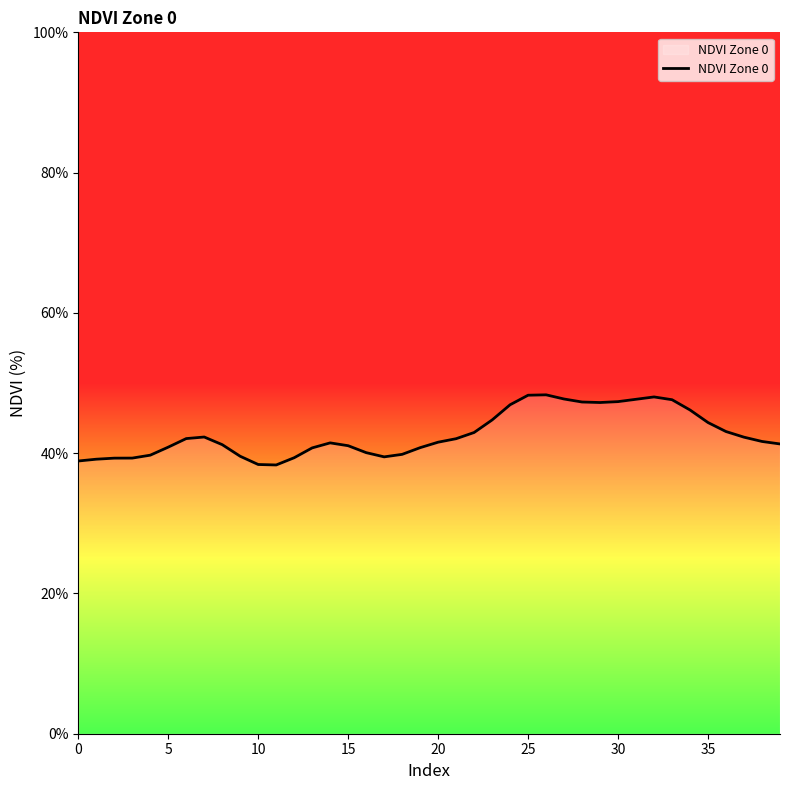

How many distinct data groups are displayed?

1